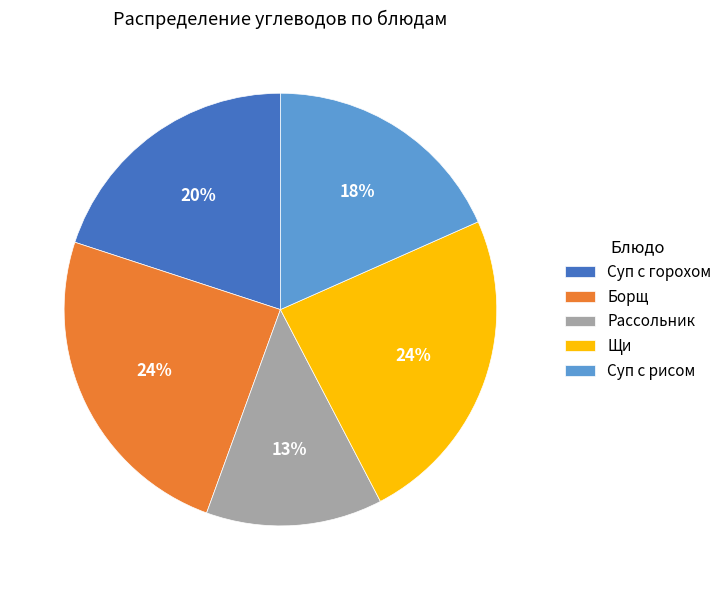

To the nearest percent, what percentage of the pie is Суп с горохом?

20%